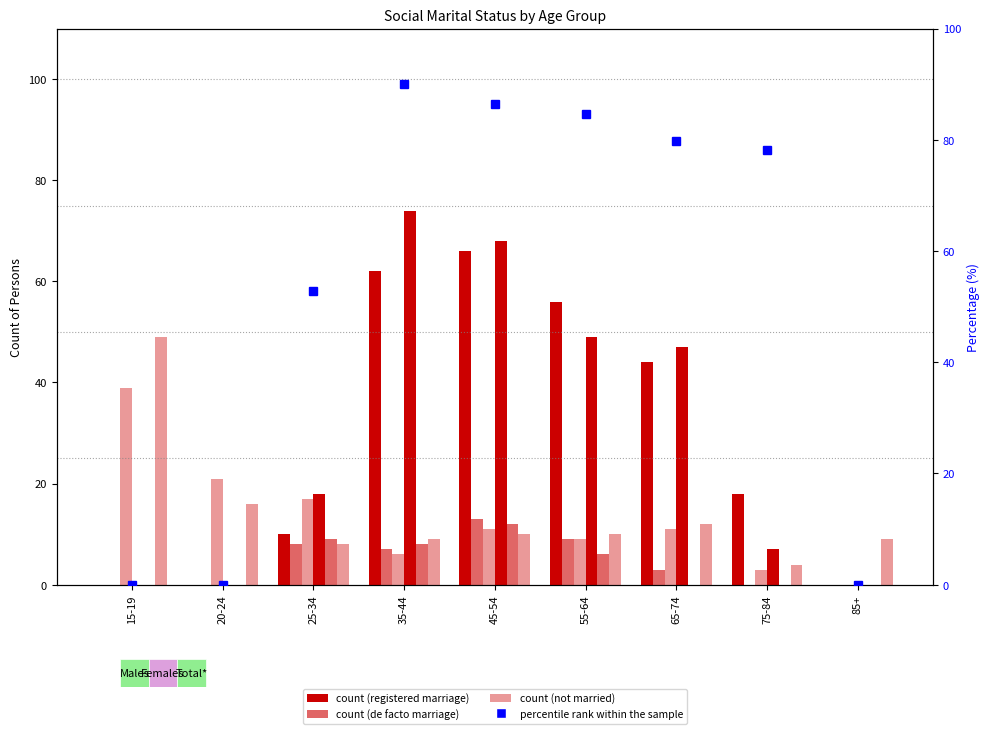

Which series has the largest range (max minus min)?

Married in a registered marriage (Females)